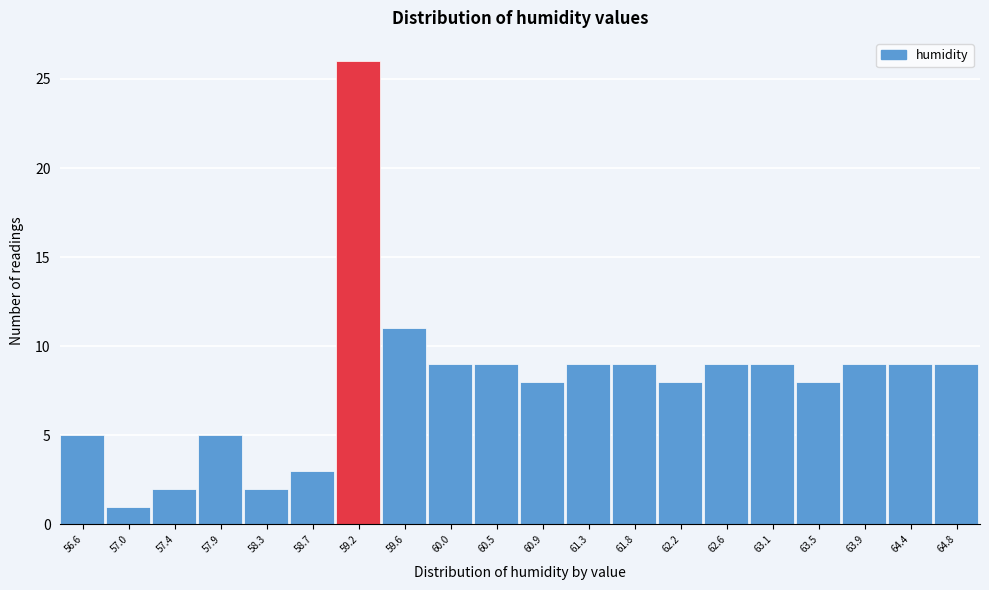

Reading left to right, list all the values displayed in this chart.

5	1	2	5	2	3	26	11	9	9	8	9	9	8	9	9	8	9	9	9